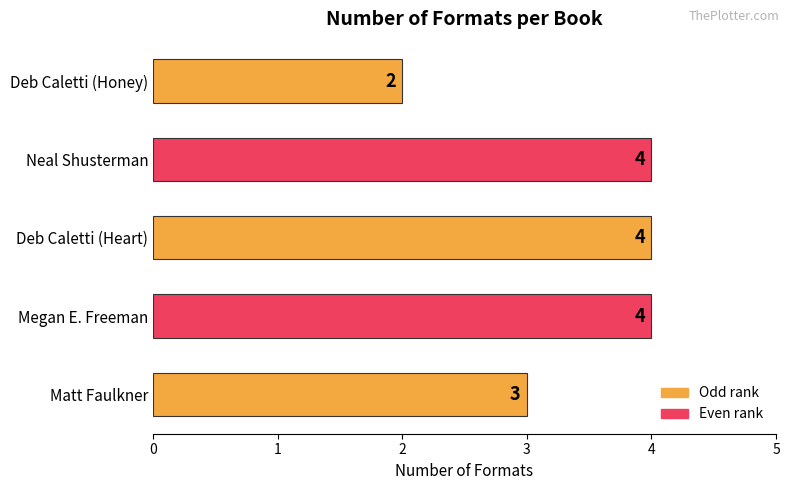

Between Deb Caletti (Honey) and Megan E. Freeman, which is larger?

Megan E. Freeman